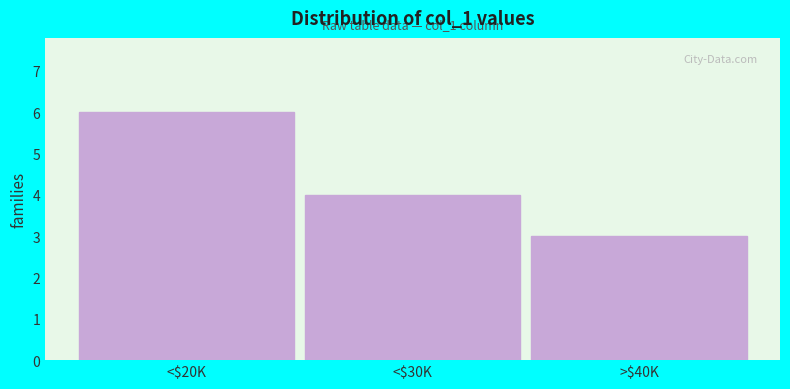

Reading right to left, extract all data points from this chart.

3	4	6